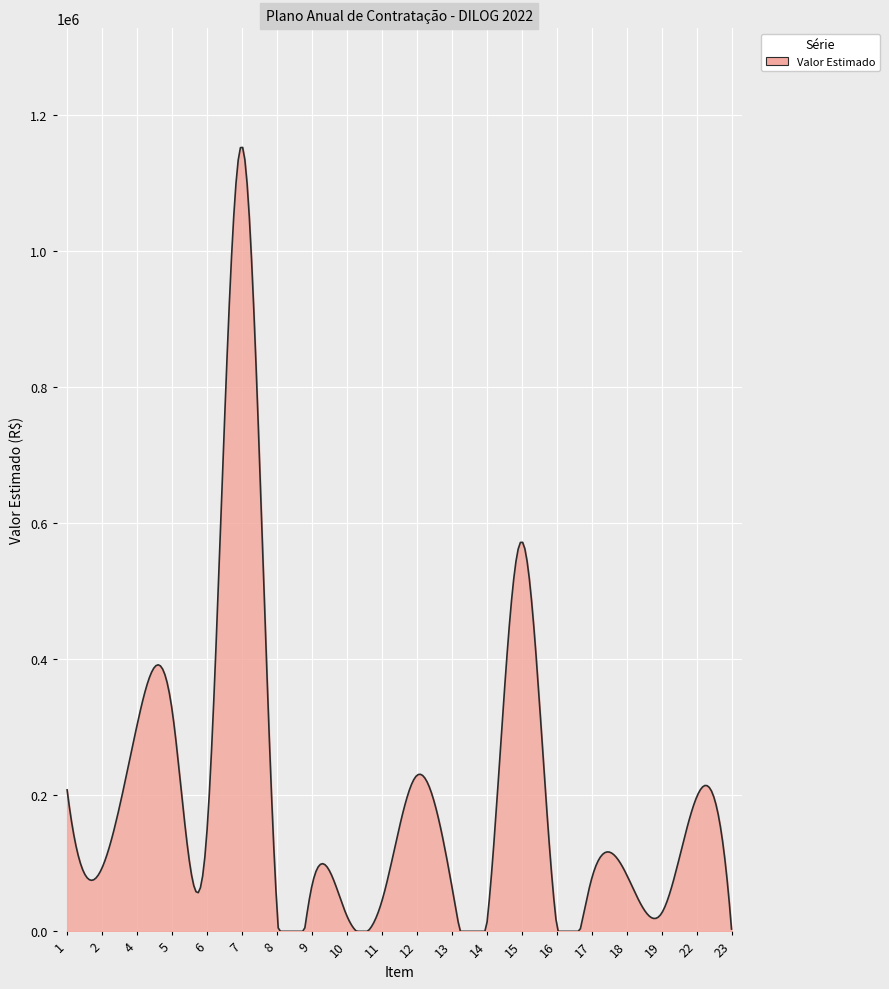

What is the greatest value displayed?

1152260.8